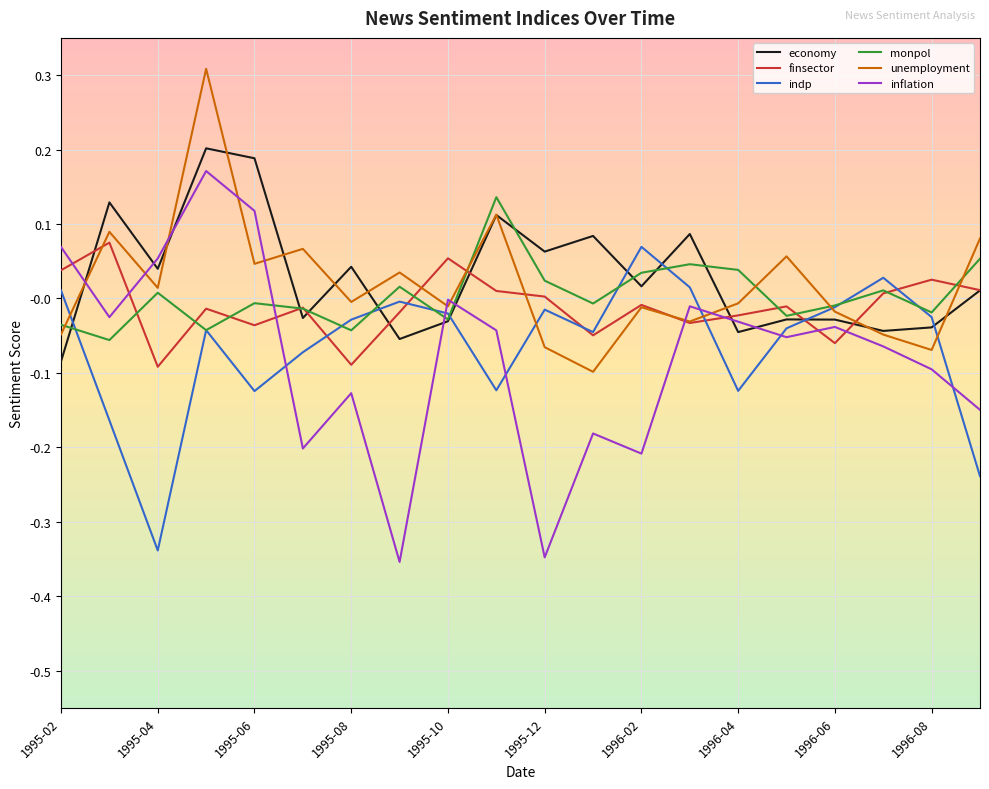

Which series ends up on top after the final intersection of finsector and inflation?

finsector